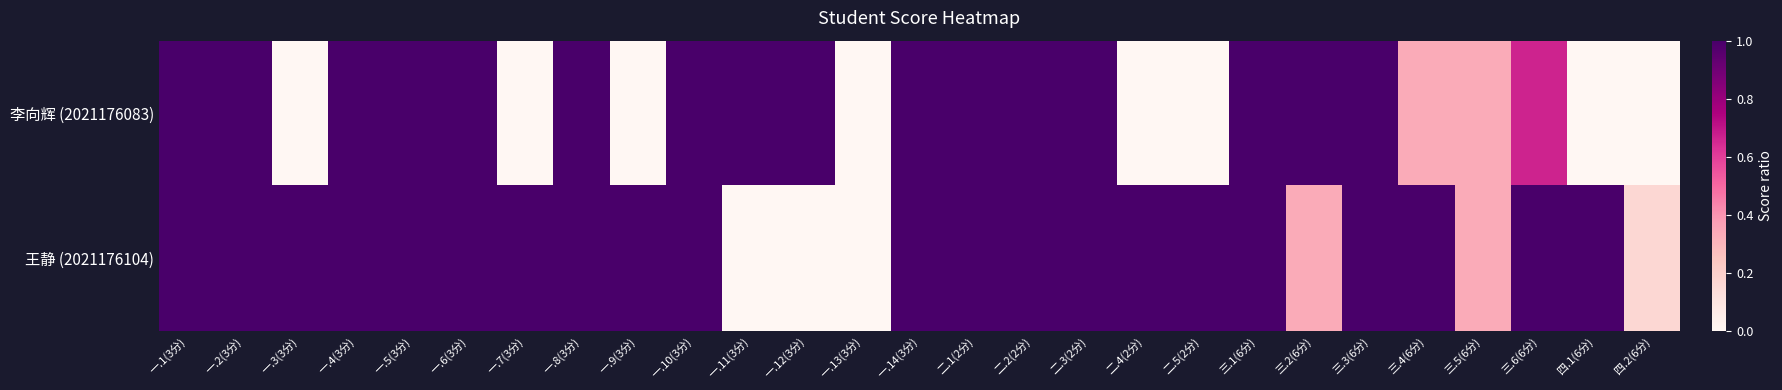

How many data points does each series have?

27